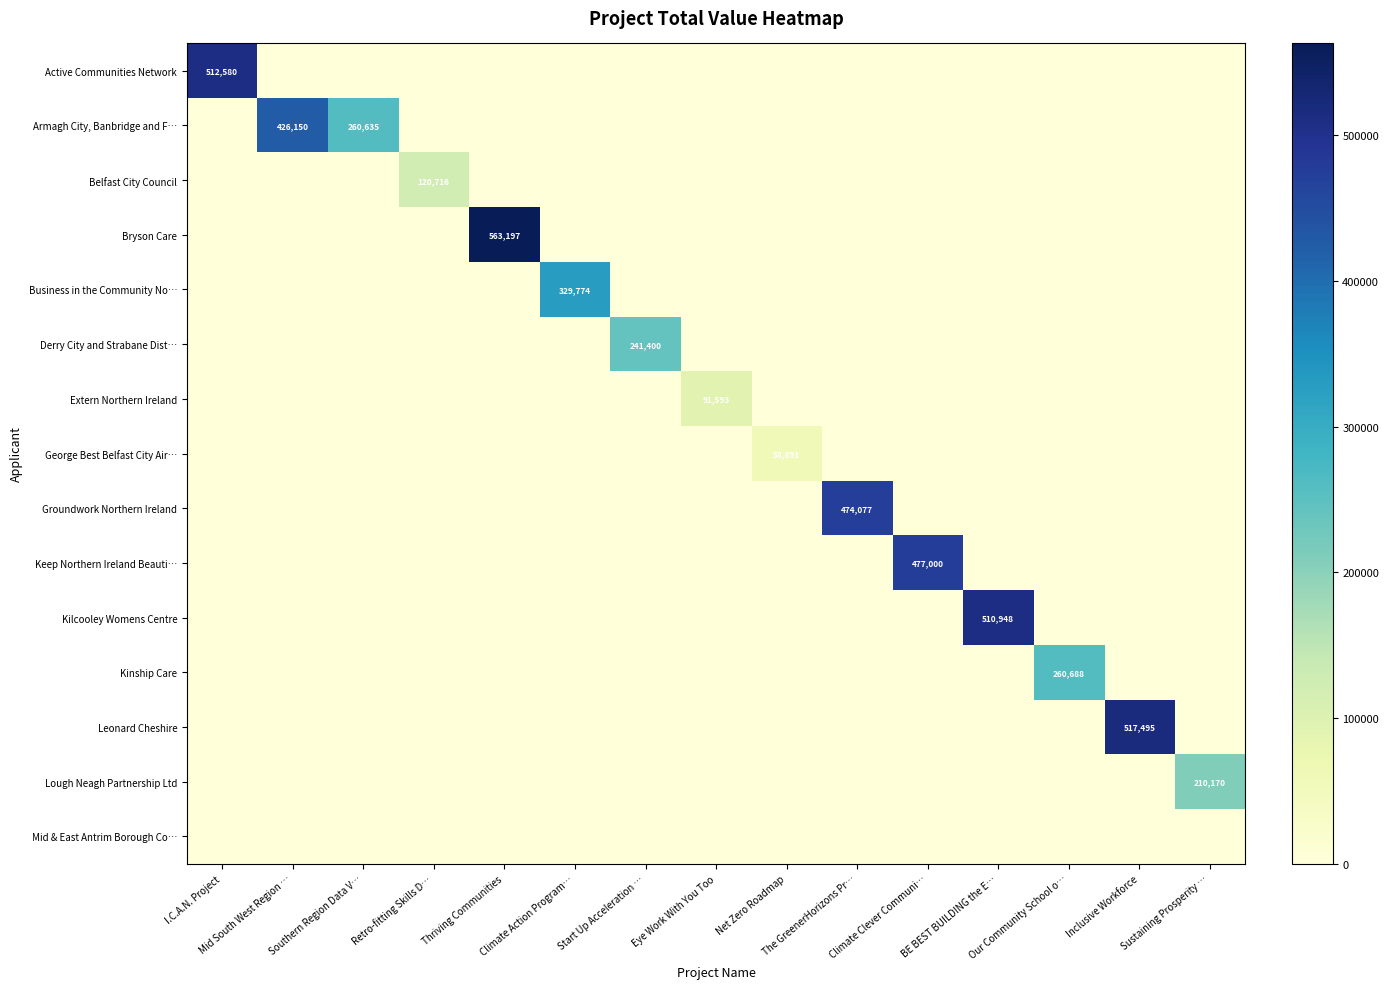

List the series in order of their peak value, highest first.

Bryson Care, Leonard Cheshire, Active Communities Network, Kilcooley Womens Centre, Keep Northern Ireland Beauti…, Groundwork Northern Ireland, Armagh City, Banbridge and F…, Business in the Community No…, Kinship Care, Derry City and Strabane Dist…, Lough Neagh Partnership Ltd, Belfast City Council, Extern Northern Ireland, George Best Belfast City Air…, Mid & East Antrim Borough Co…